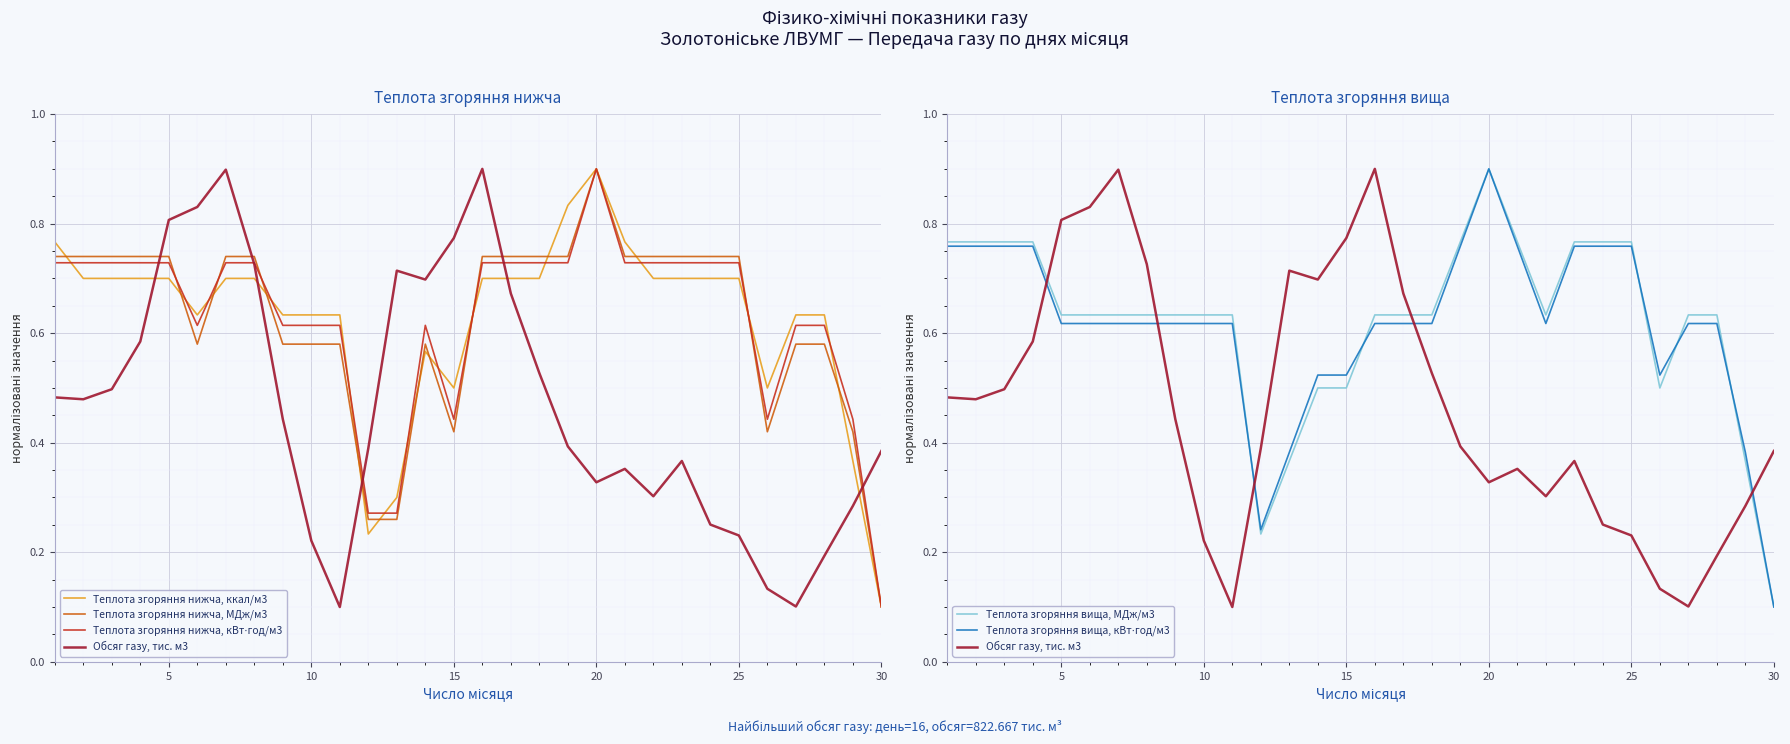

Is this an area chart (filled region under the line)?

No